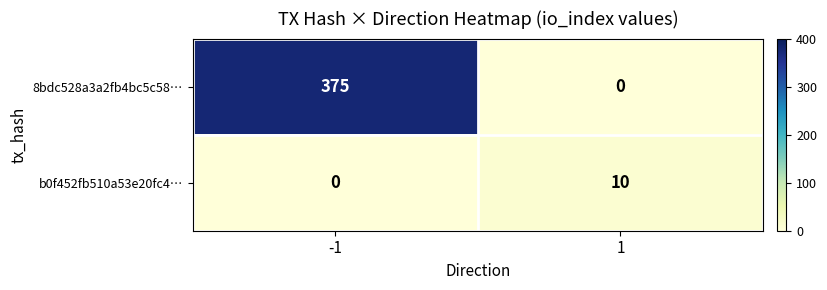

What is the sum of the 8bdc528a3a2fb4bc5c58… values at 1 and -1?

375